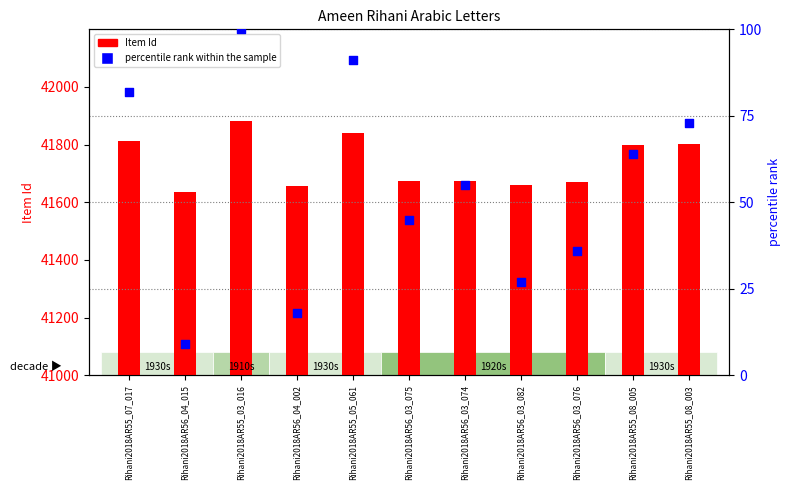

What are all the series names shown in the legend?

Item Id, percentile rank within the sample